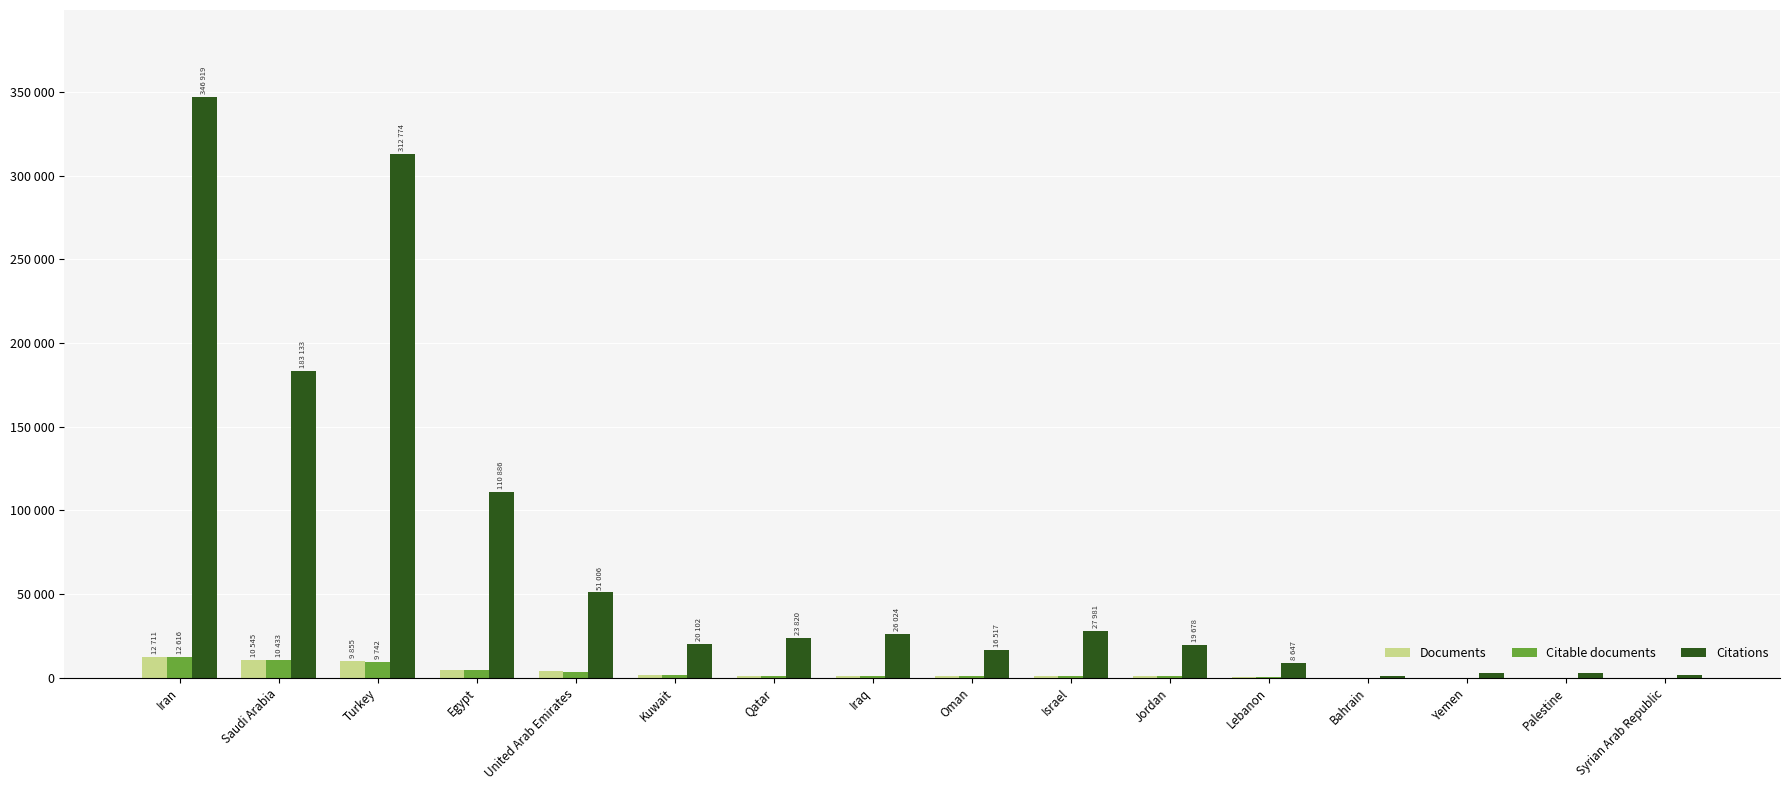

What are all the series names shown in the legend?

Documents, Citable documents, Citations